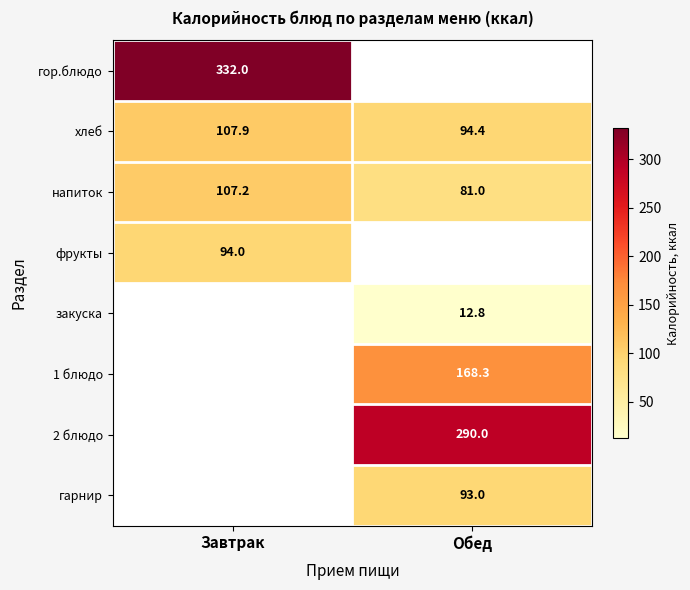

Where is напиток nearest to the value 94?

Обед